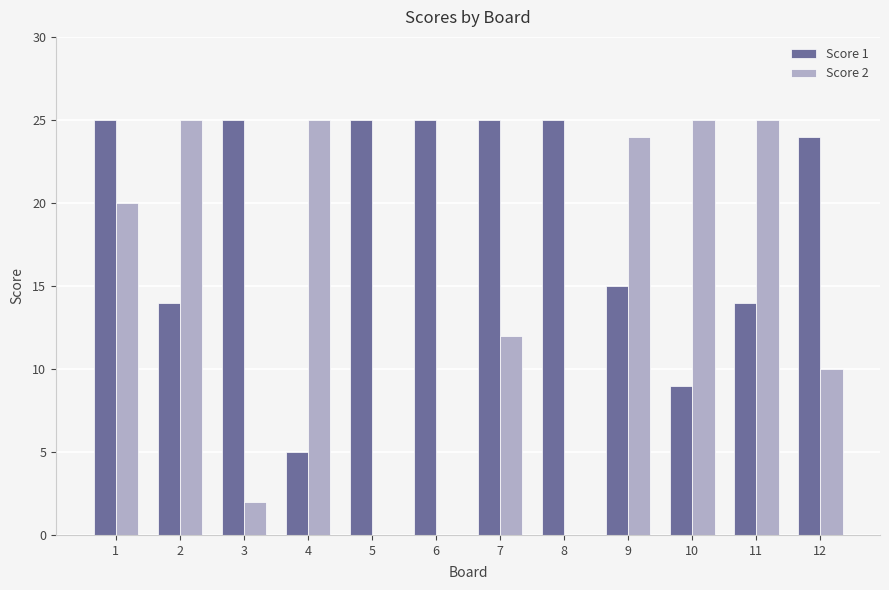

The value of Score 2 at 7 is 12. True or false?

True